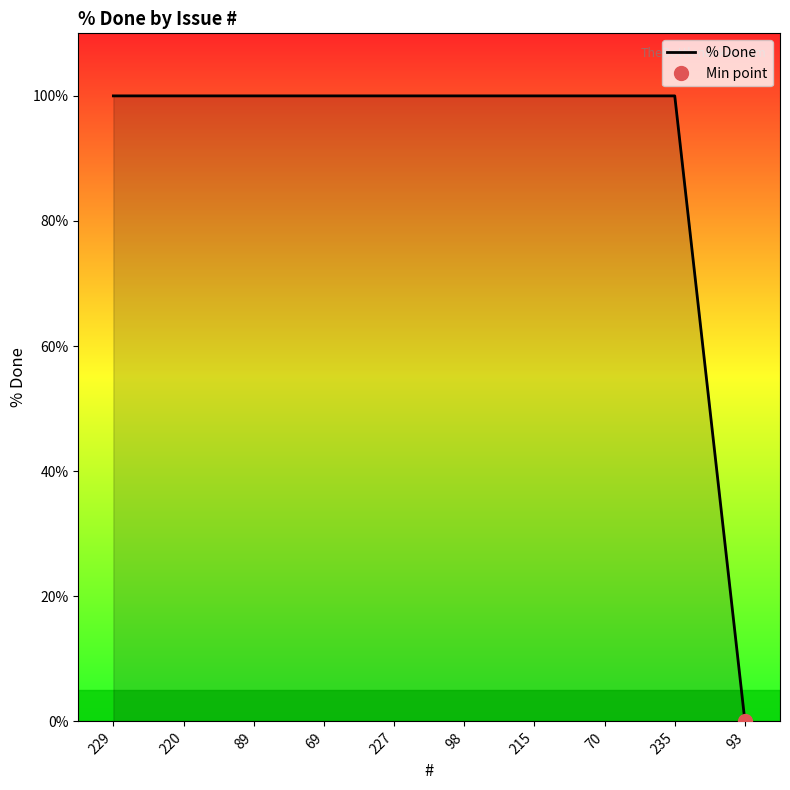

Reading right to left, what are all the values shown in this chart?

0	100	100	100	100	100	100	100	100	100